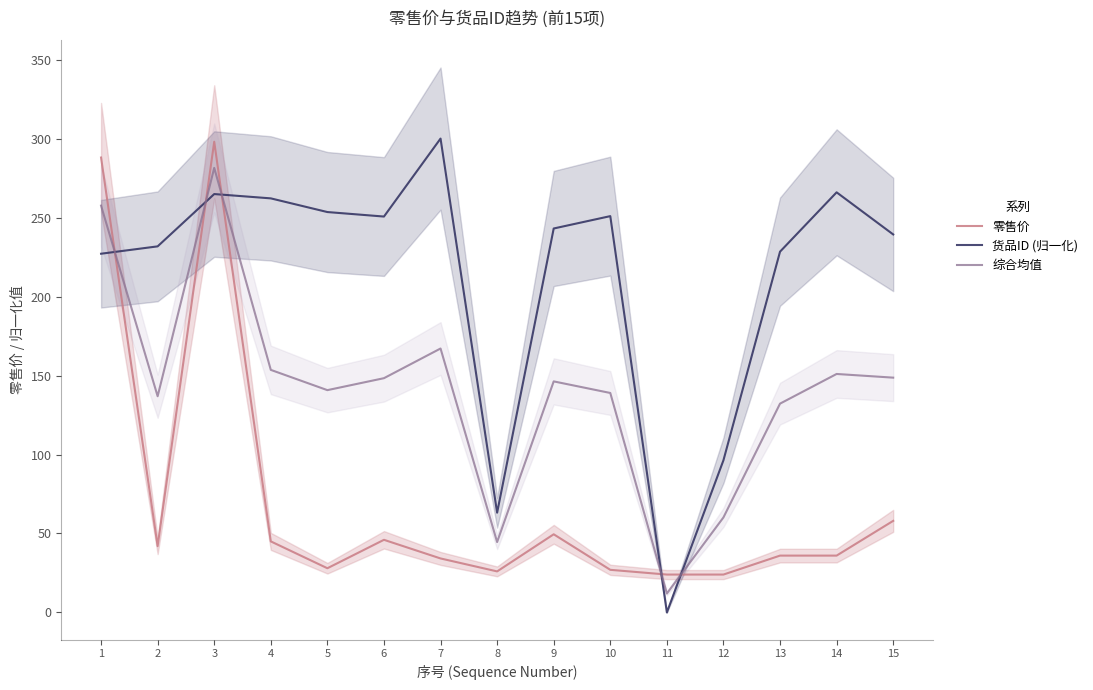

In 零售价, how many points are lower than both neighbors (excluding endpoints)?

3